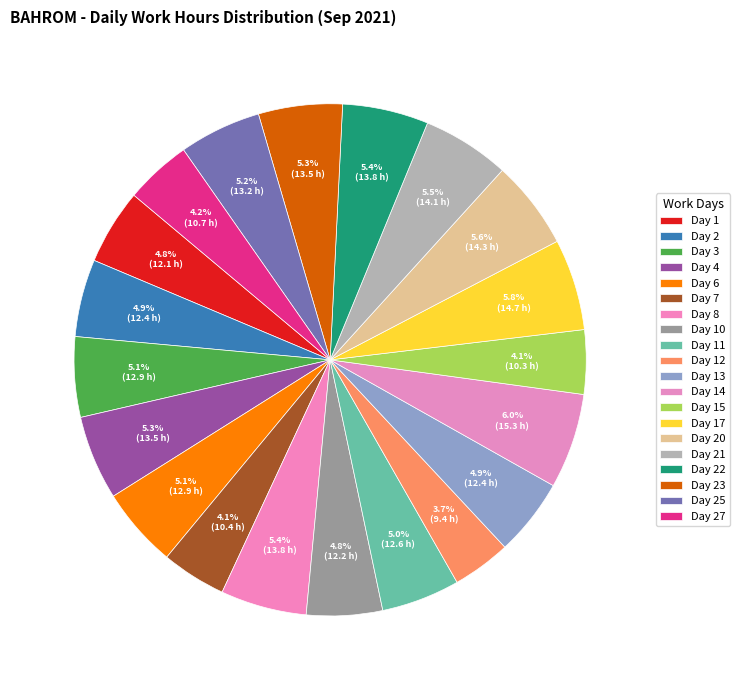

What is the smallest slice in the pie chart?

Day 12